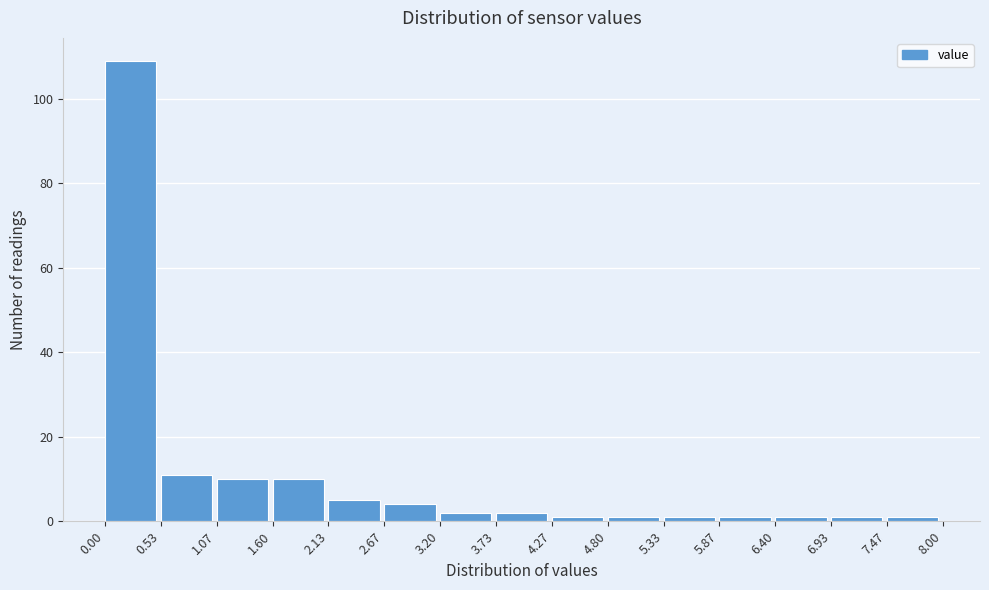

Which range on the x-axis has the tallest bar?

0.00 to 0.53